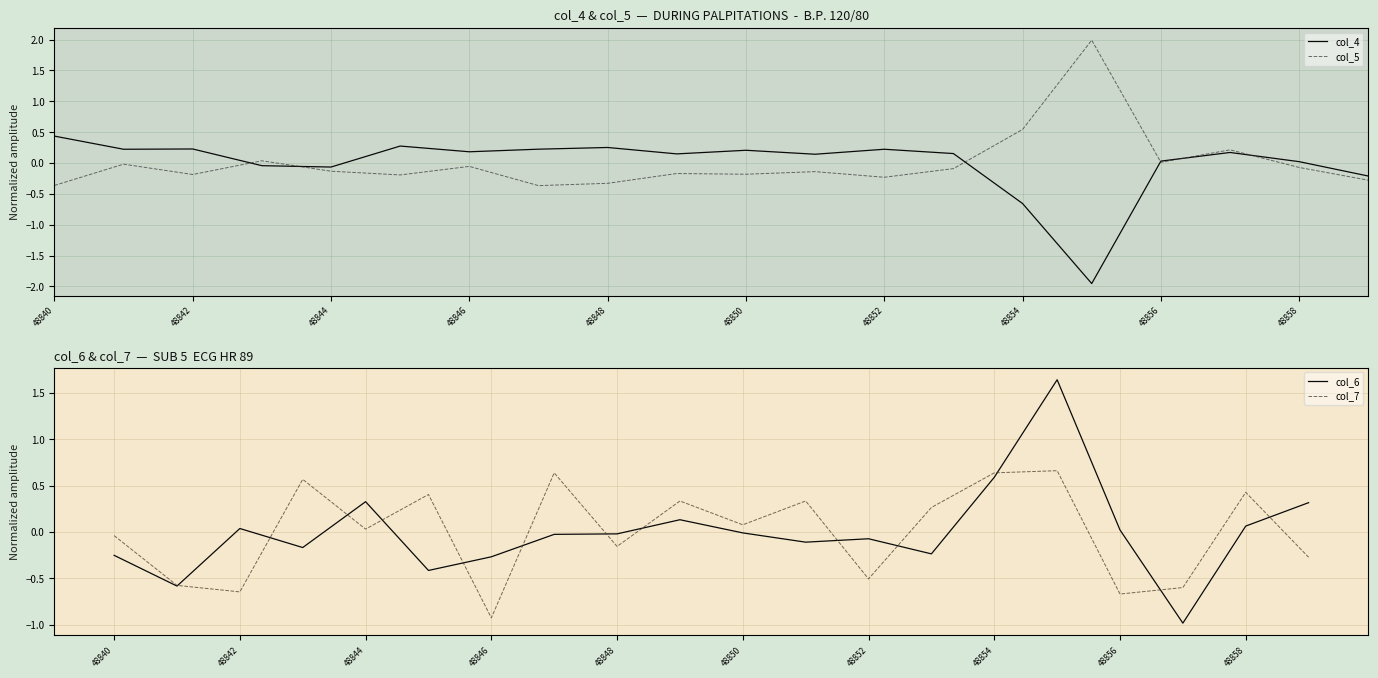

What is the lowest value of the col_5 series?

-0.4